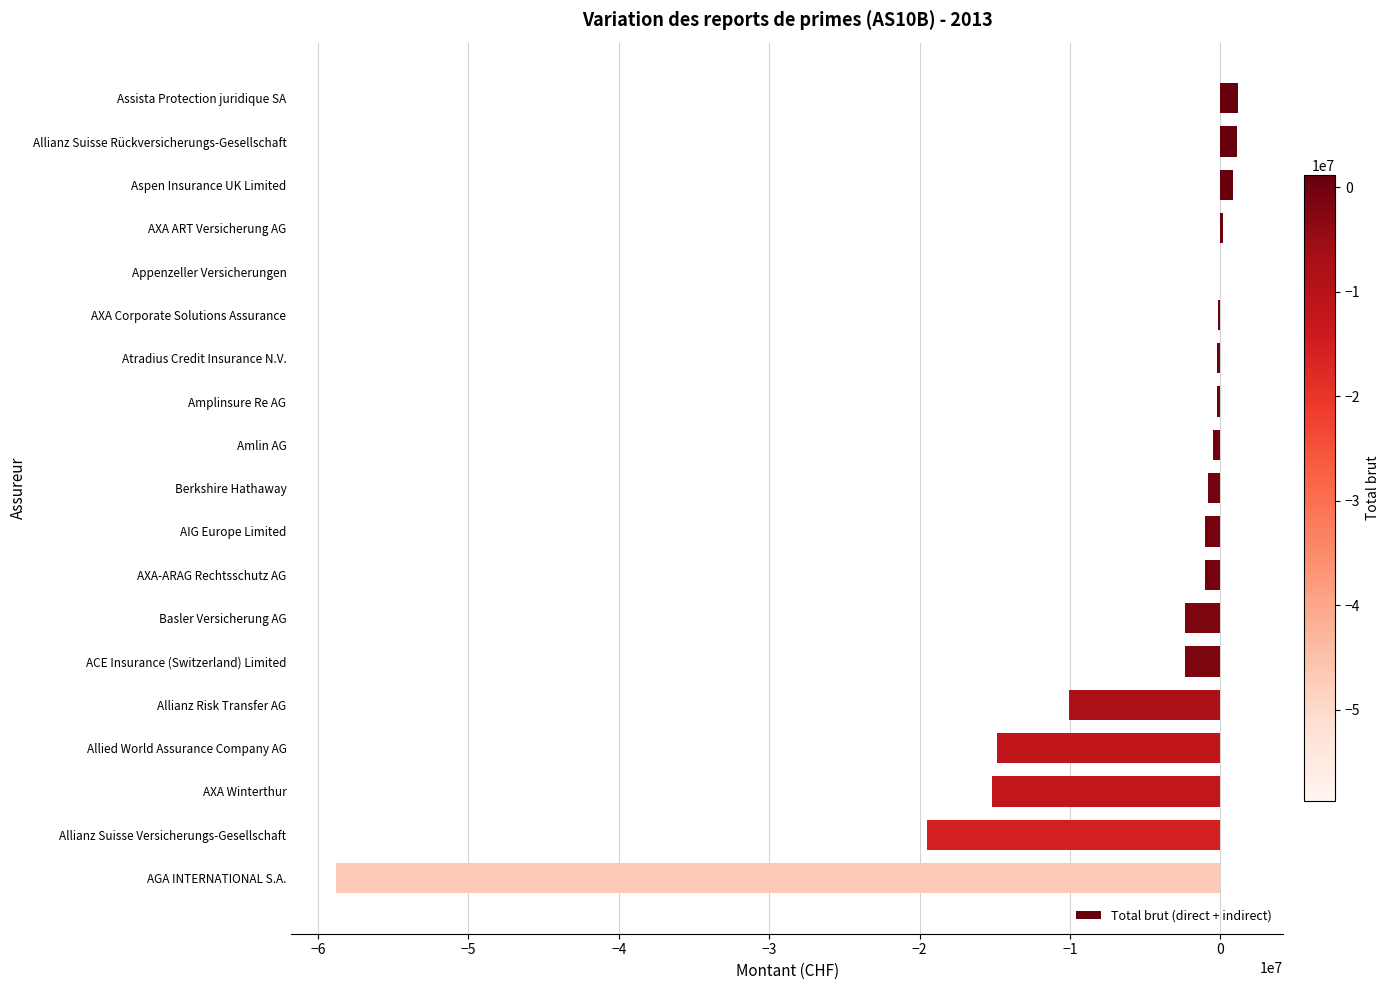

True or false: the data shows -10199243 at AXA Winterthur.

False